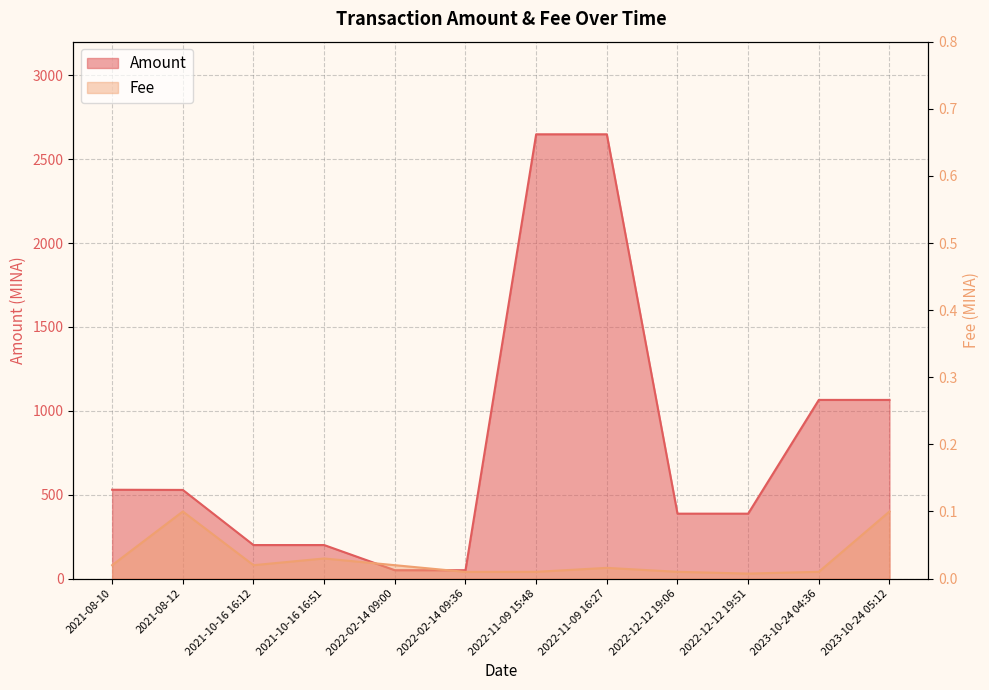

At which label does Amount first exceed 528?

2021-08-10